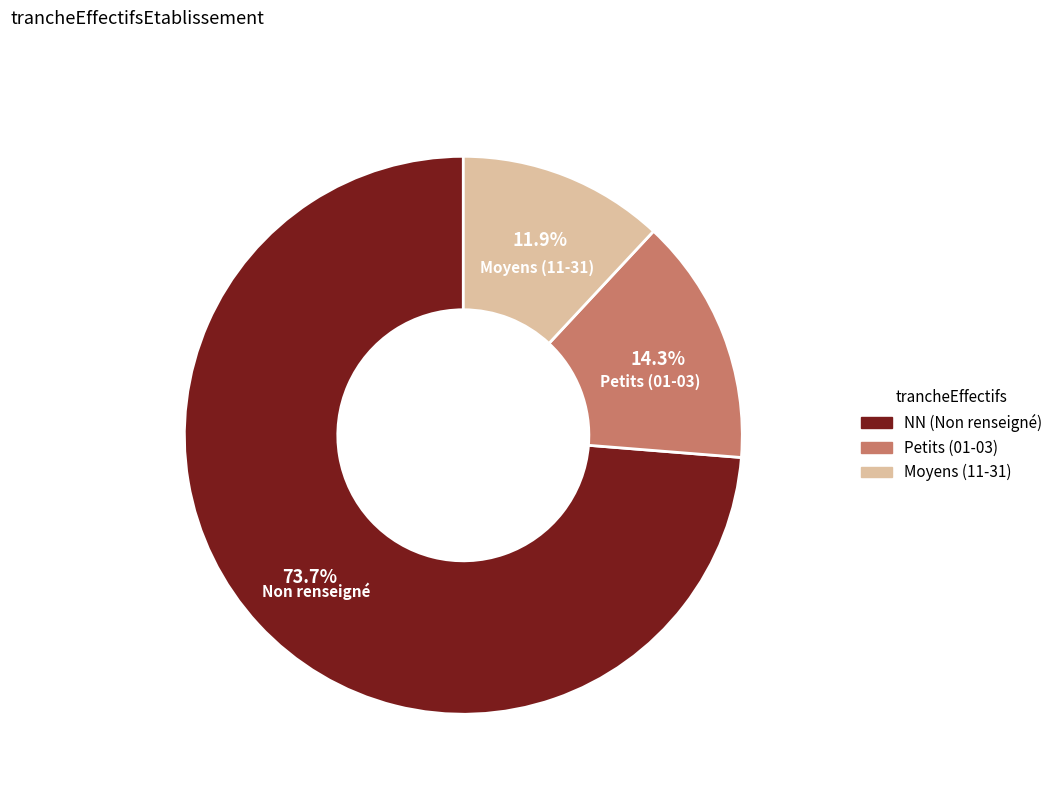

Is there a majority slice in this chart?

Yes